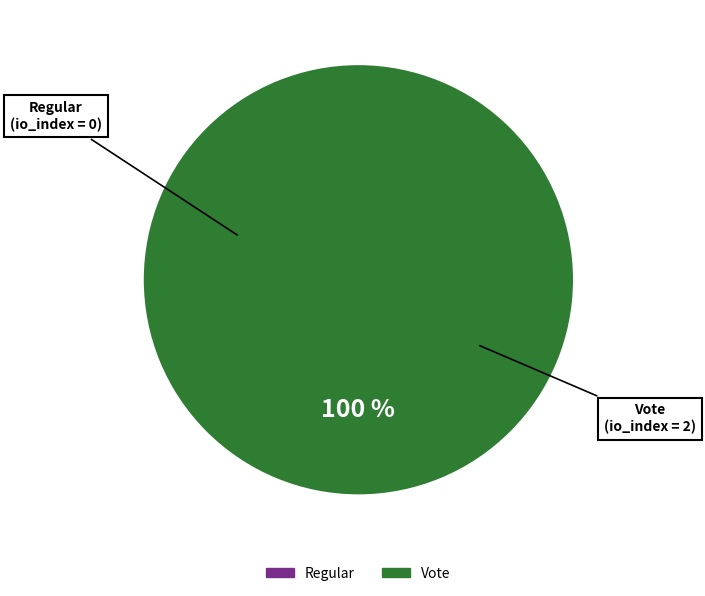

What is the majority slice?

Vote